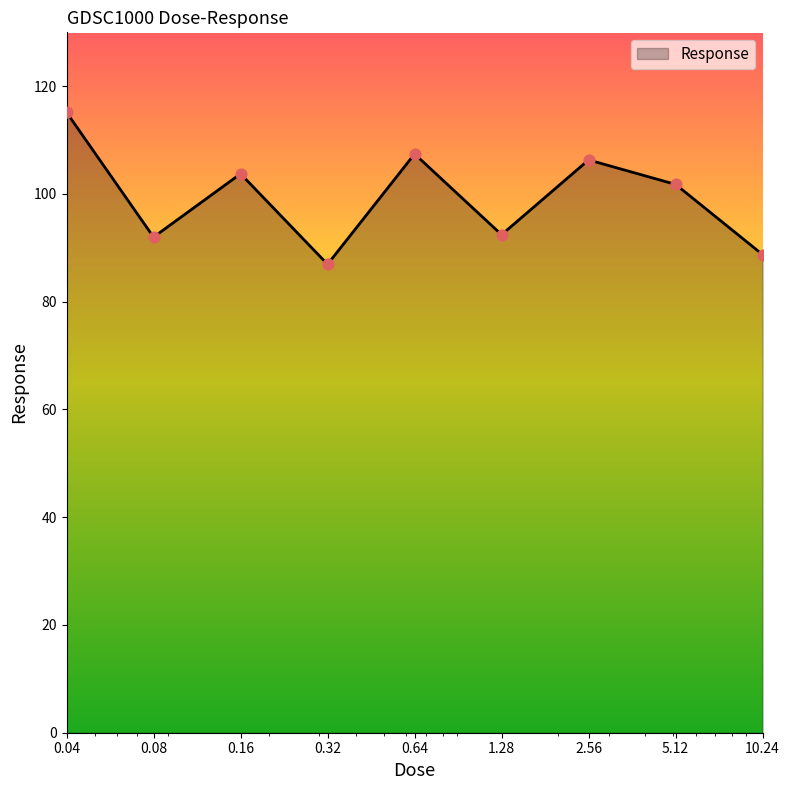

What is the difference between the maximum and minimum values?

28.2